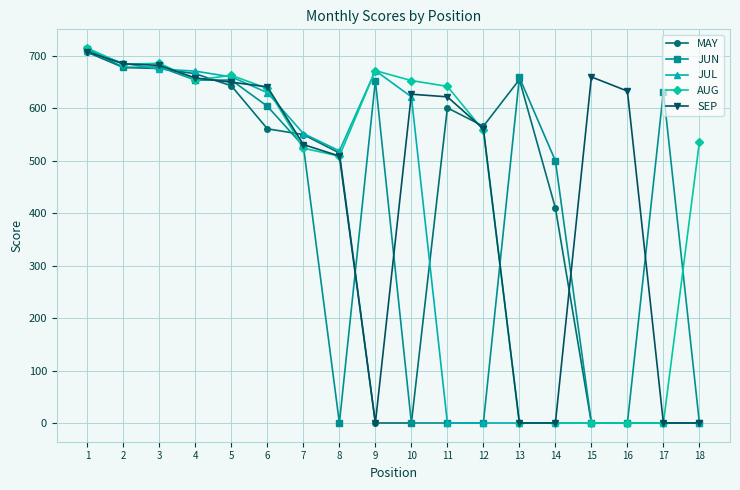

What is the difference between the second highest and second lowest values in the MAY series?

678